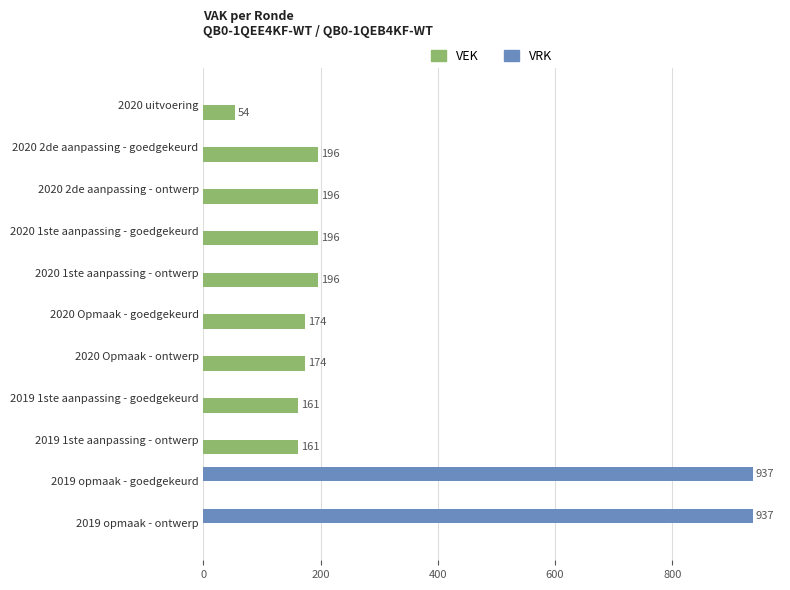

True or false: VEK has a value of 0 at 2019 opmaak - goedgekeurd.

True